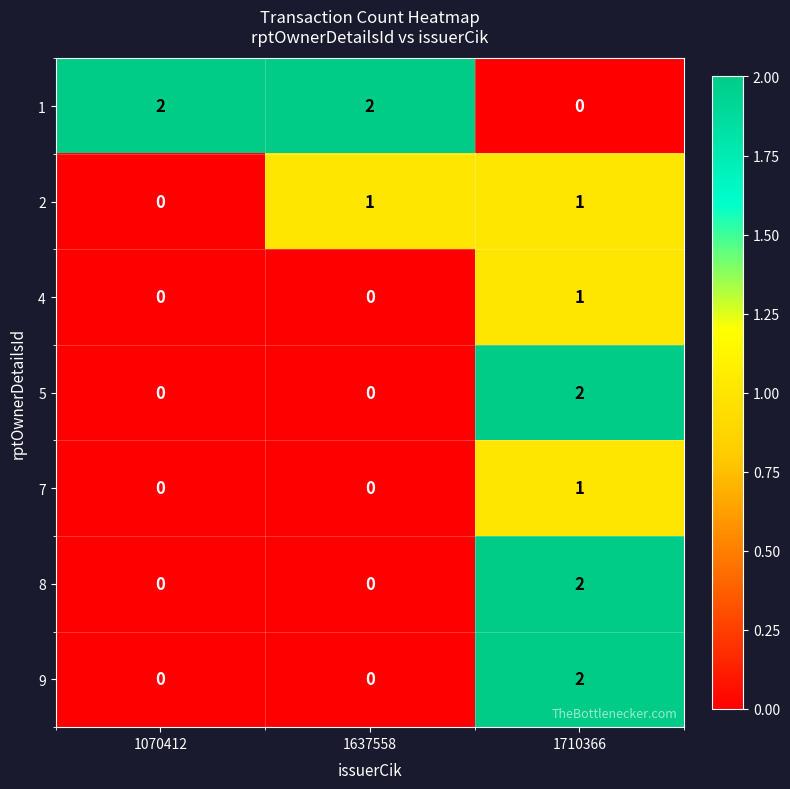

Reading right to left, extract all data points from this chart.

1: 1710366=0	1637558=2	1070412=2
2: 1710366=1	1637558=1	1070412=0
4: 1710366=1	1637558=0	1070412=0
5: 1710366=2	1637558=0	1070412=0
7: 1710366=1	1637558=0	1070412=0
8: 1710366=2	1637558=0	1070412=0
9: 1710366=2	1637558=0	1070412=0